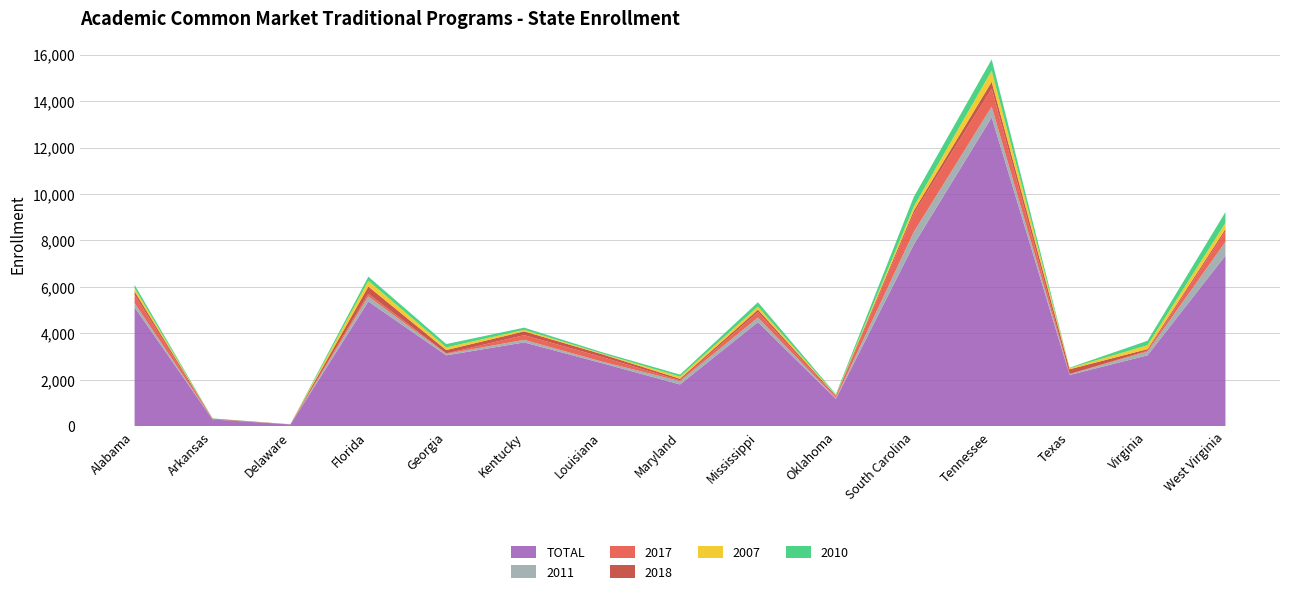

Reading left to right, extract all data points from this chart.

TOTAL: Alabama=5123	Arkansas=298	Delaware=81	Florida=5374	Georgia=3056	Kentucky=3612	Louisiana=2718	Maryland=1803	Mississippi=4483	Oklahoma=1181	South Carolina=7823	Tennessee=13299	Texas=2212	Virginia=3057	West Virginia=7350
2011: Alabama=182	Arkansas=4	Delaware=2	Florida=219	Georgia=66	Kentucky=112	Louisiana=68	Maryland=143	Mississippi=198	Oklahoma=32	South Carolina=546	Tennessee=462	Texas=29	Virginia=161	West Virginia=595
2017: Alabama=353	Arkansas=4	Delaware=2	Florida=115	Georgia=17	Kentucky=201	Louisiana=197	Maryland=34	Mississippi=235	Oklahoma=50	South Carolina=794	Tennessee=773	Texas=10	Virginia=39	West Virginia=454
2018: Alabama=151	Arkansas=25	Delaware=4	Florida=309	Georgia=145	Kentucky=163	Louisiana=121	Maryland=69	Mississippi=107	Oklahoma=55	South Carolina=119	Tennessee=295	Texas=207	Virginia=67	West Virginia=94
2007: Alabama=139	Arkansas=1	Delaware=1	Florida=248	Georgia=115	Kentucky=66	Louisiana=28	Maryland=92	Mississippi=128	Oklahoma=29	South Carolina=174	Tennessee=479	Texas=46	Virginia=168	West Virginia=262
2010: Alabama=142	Arkansas=12	Delaware=1	Florida=179	Georgia=143	Kentucky=94	Louisiana=58	Maryland=87	Mississippi=191	Oklahoma=38	South Carolina=418	Tennessee=486	Texas=22	Virginia=193	West Virginia=470